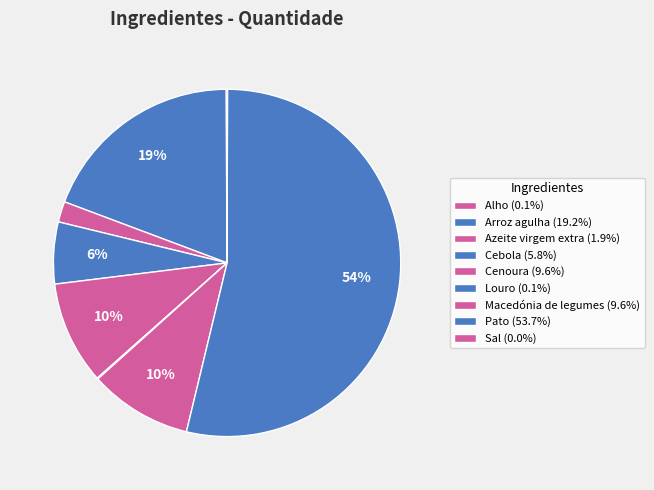

How many slices are in this pie chart?

9